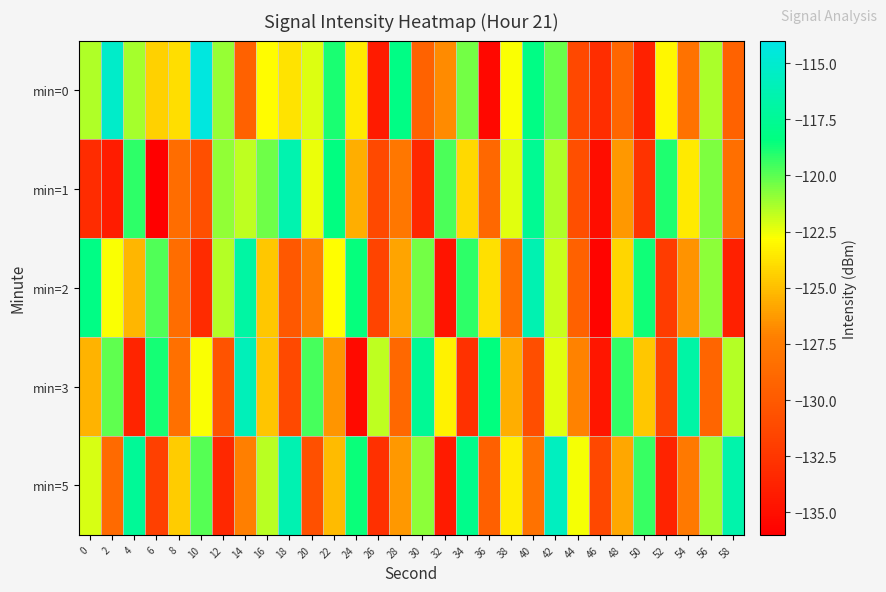

Which series has the largest total across all categories?

min=0